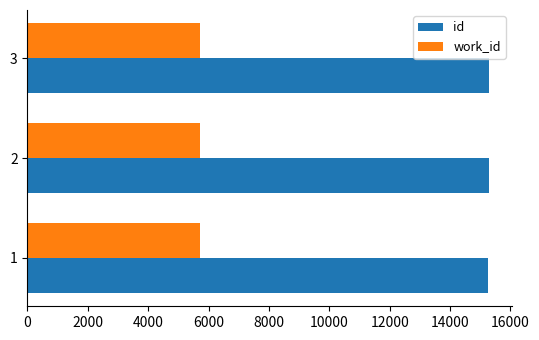

What is the greatest value displayed?

15286